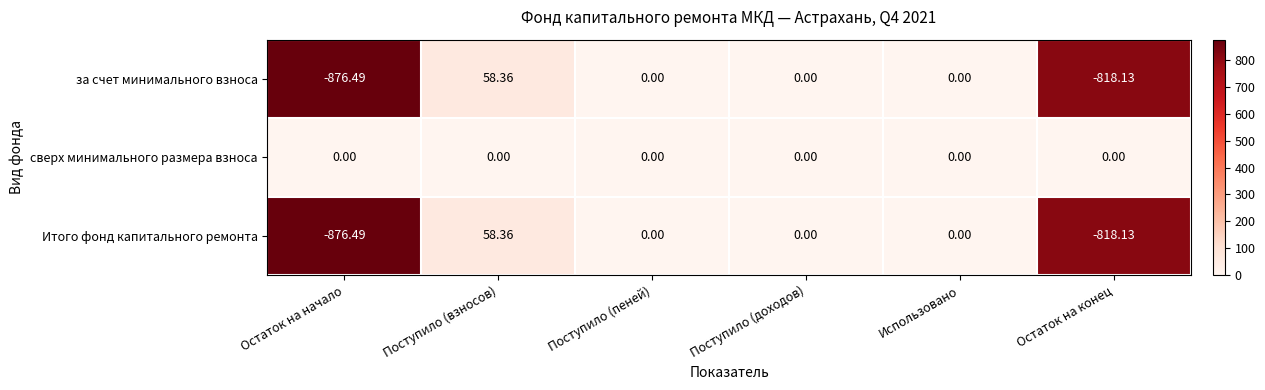

At which label does за счет минимального взноса first exceed 0?

Поступило (взносов)